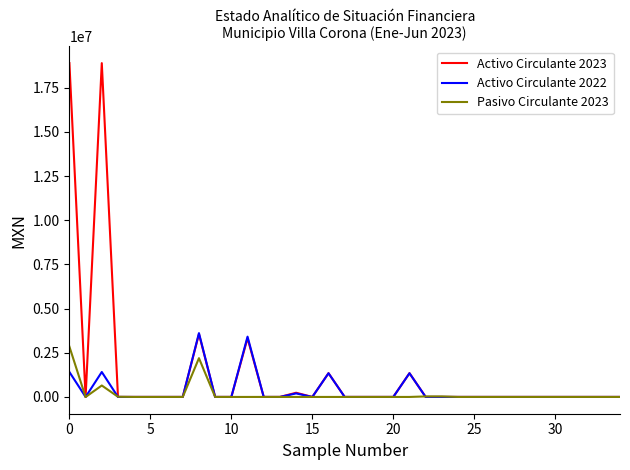

Which series has the largest range (max minus min)?

Activo Circulante 2023